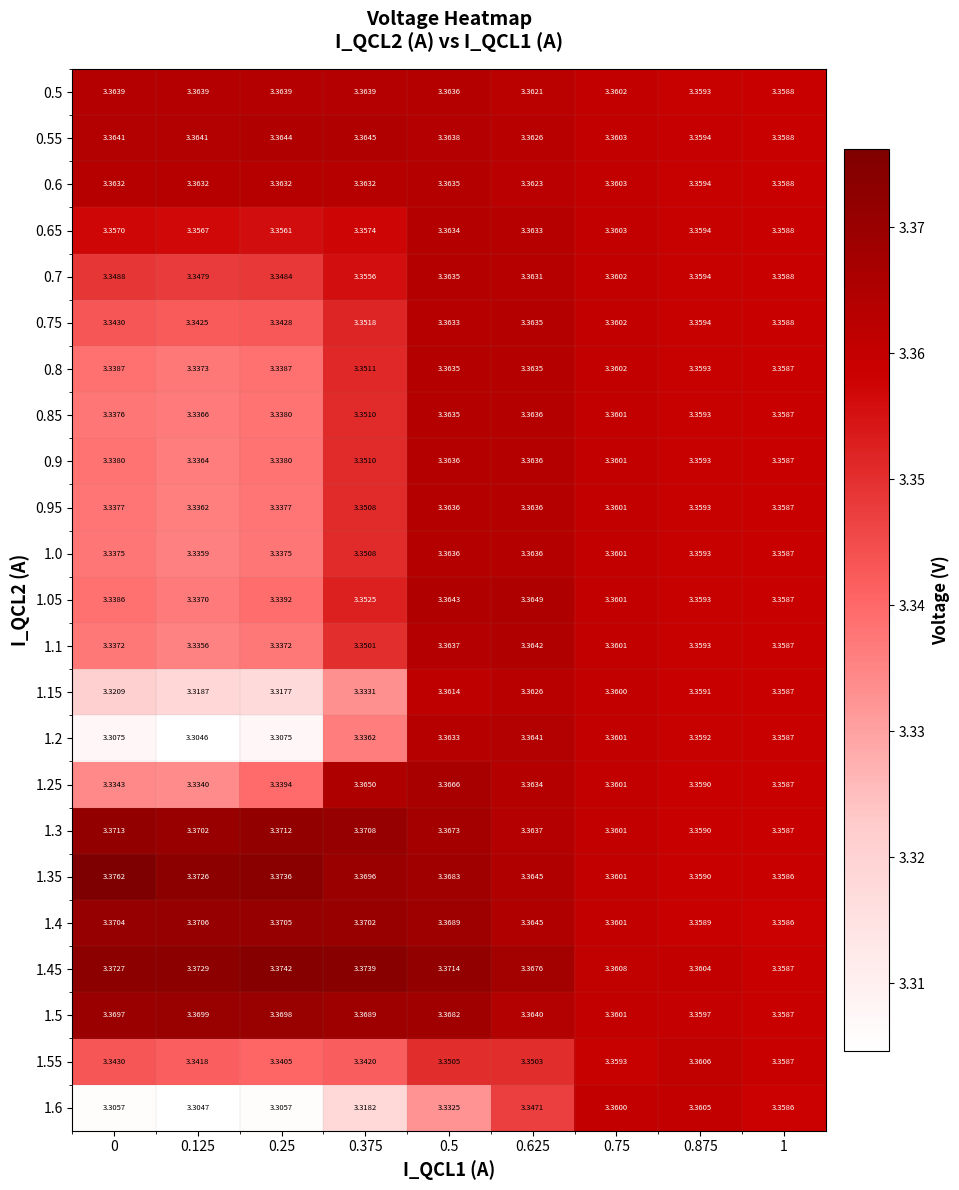

Is the value of 1.3 at 0.75 greater than the value of 0.75 at 0.5?

No